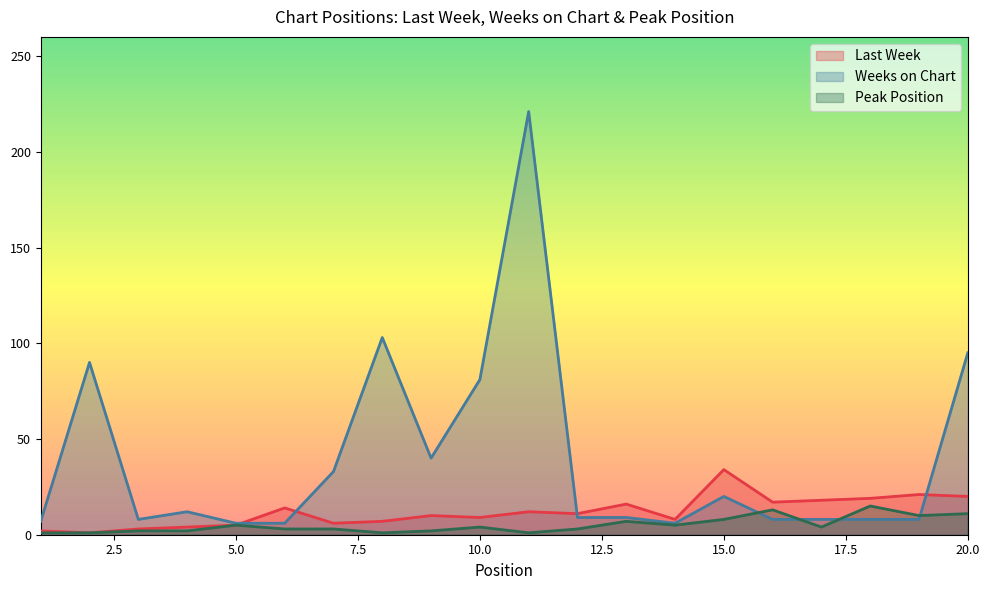

Between 9 and 14, which series saw the biggest shift?

Weeks on Chart